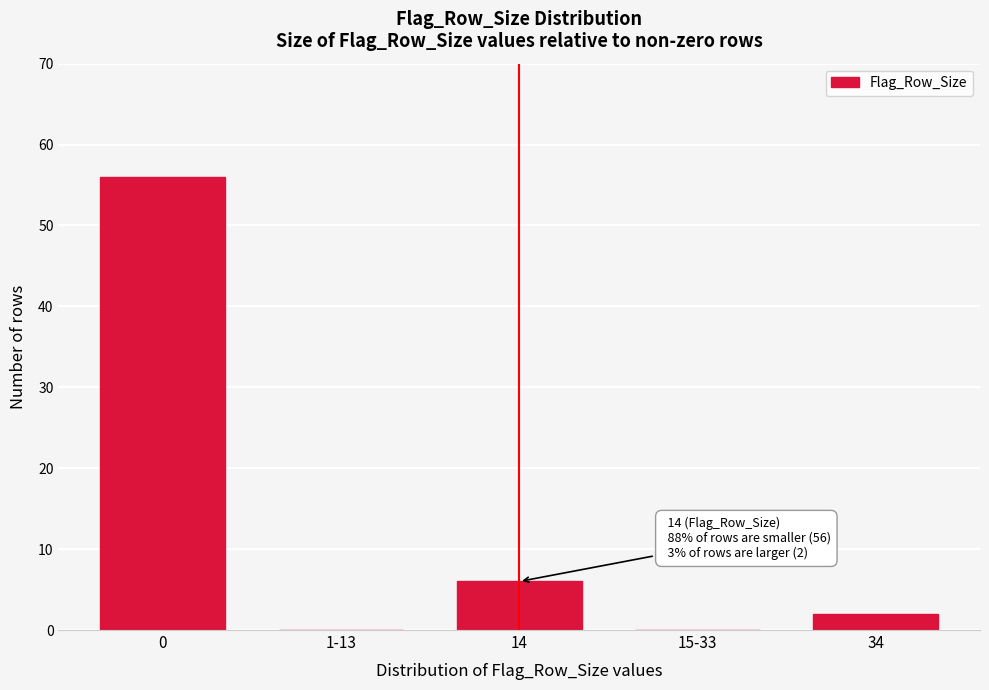

Reading left to right, transcribe all the data shown in this chart.

0=56	1-13=0	14=6	15-33=0	34=2